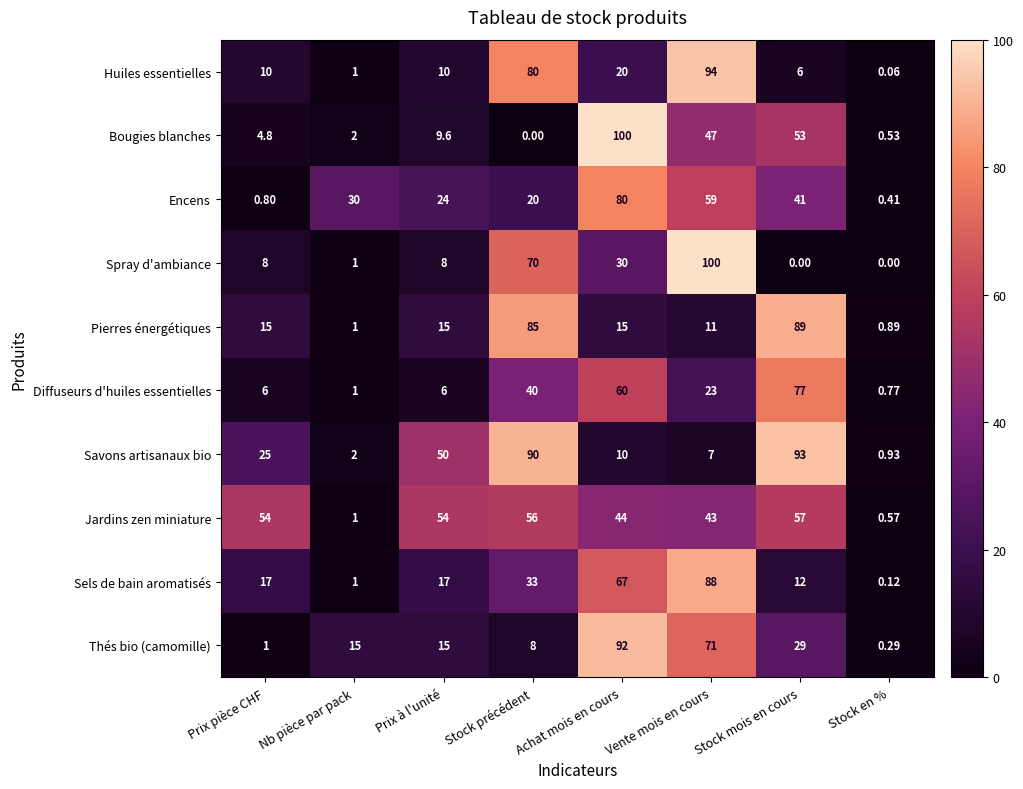

Rank the series at Stock précédent from highest to lowest value.

Savons artisanaux bio, Pierres énergétiques, Huiles essentielles, Spray d'ambiance, Jardins zen miniature, Diffuseurs d'huiles essentielles, Sels de bain aromatisés, Encens, Thés bio (camomille), Bougies blanches